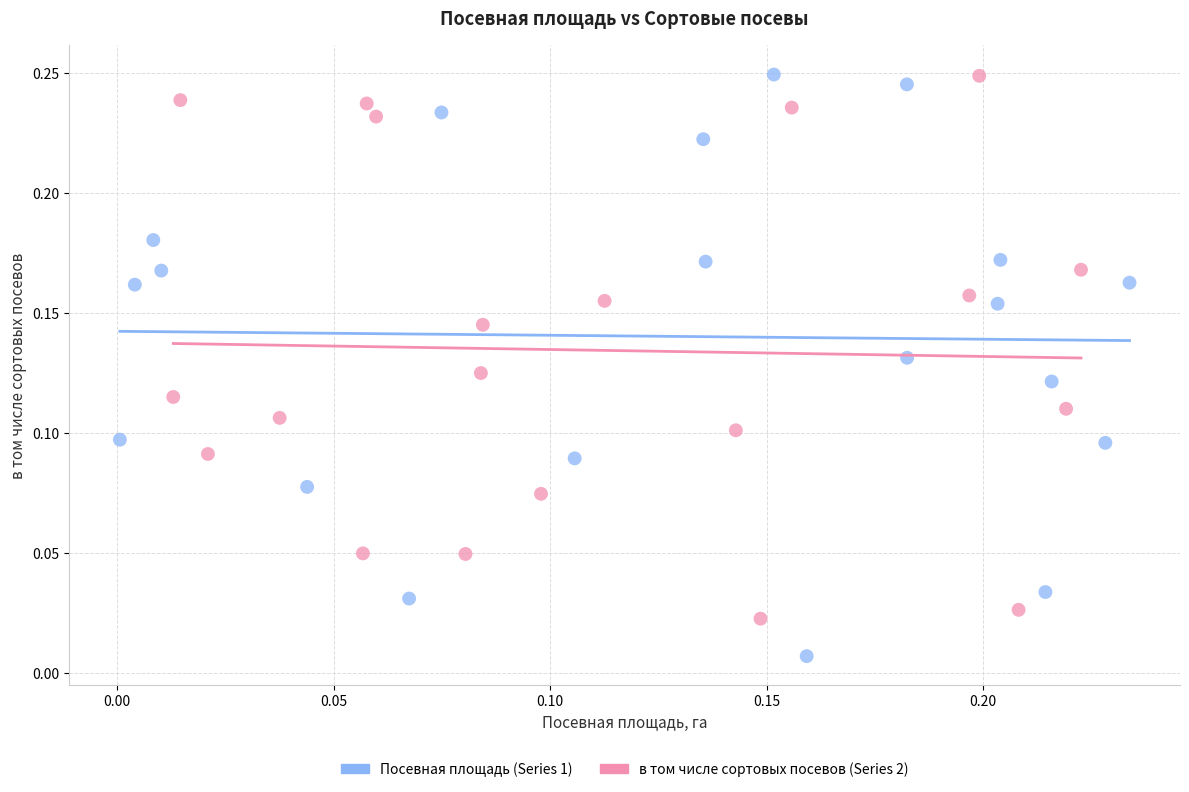

Which series contains the lowest Y value?

Посевная площадь (Series 1)